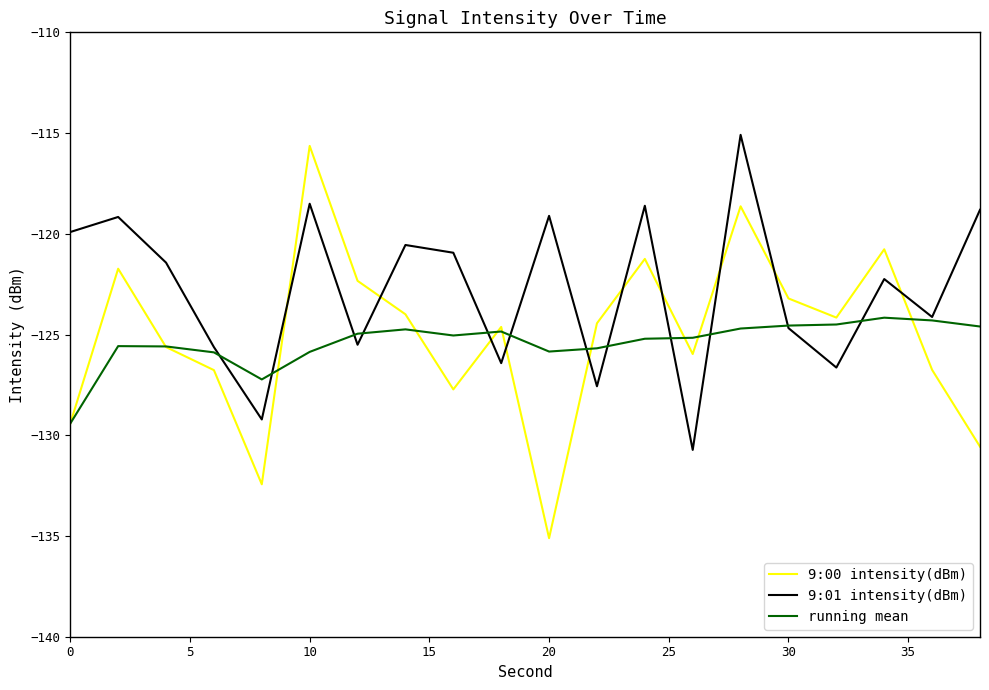

Which series has the widest spread of values?

9:00 intensity(dBm)